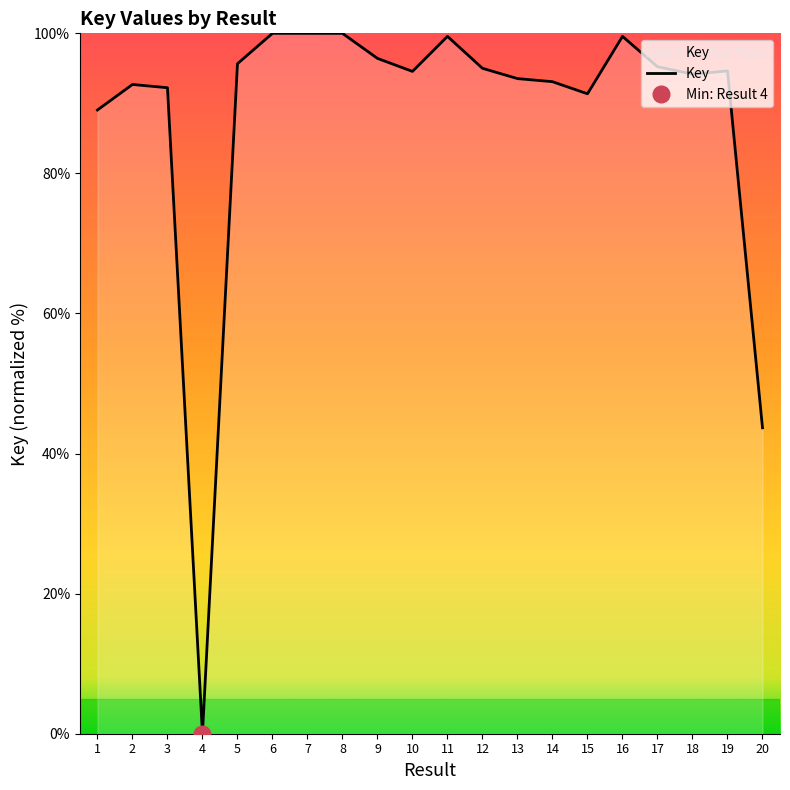

Reading left to right, extract all data points from this chart.

1=89.1	2=92.7	3=92.2	4=0.0	5=95.7	6=100.0	7=100.0	8=100.0	9=96.4	10=94.6	11=99.6	12=95.0	13=93.5	14=93.1	15=91.4	16=99.6	17=95.2	18=94.2	19=94.6	20=43.7